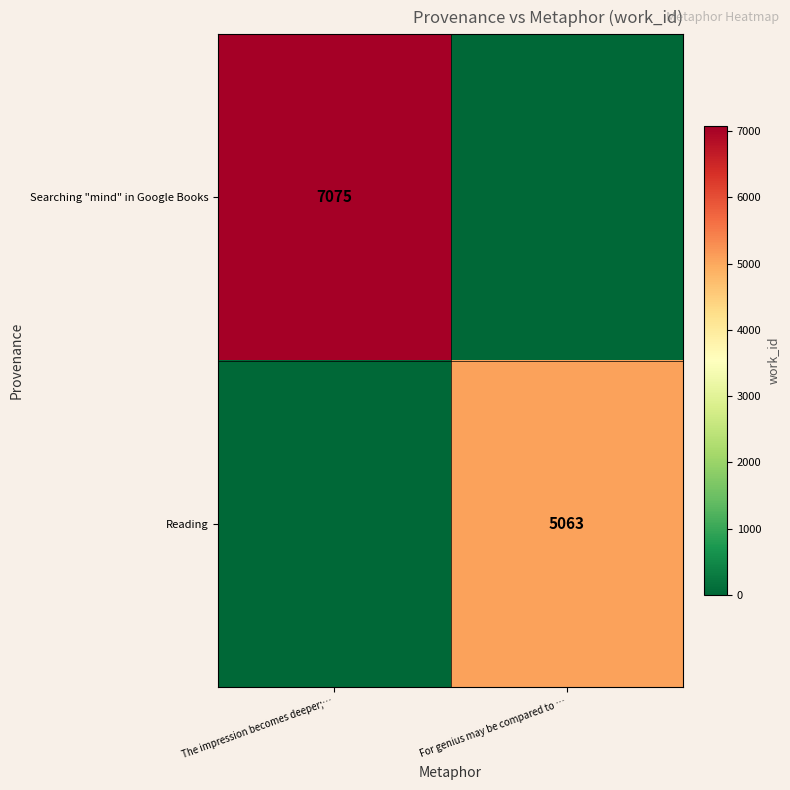

At how many categories does at least one series exceed 666?

2